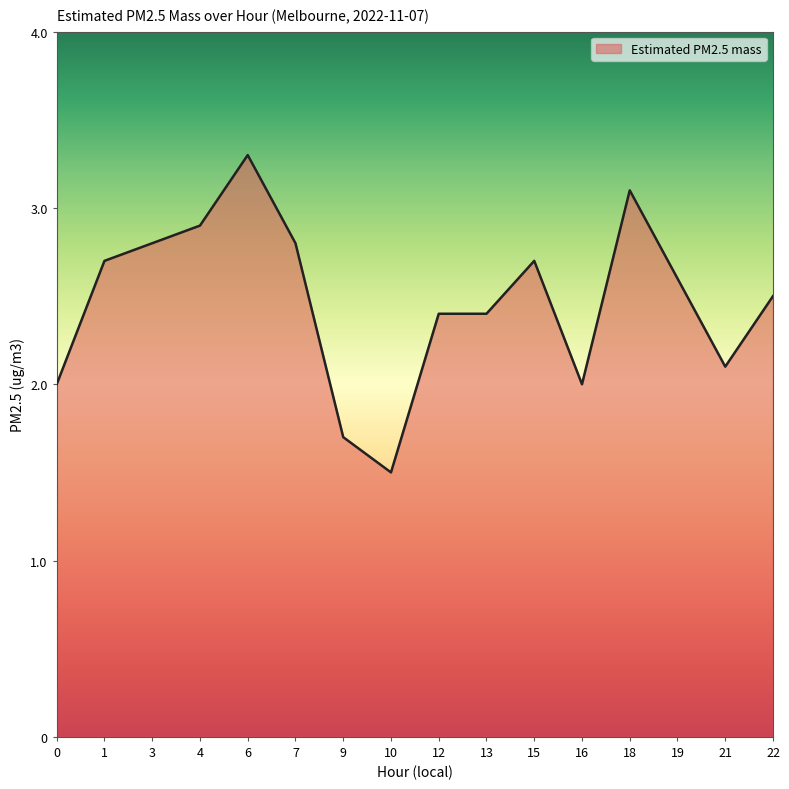

What is the difference between the maximum and second lowest values?

1.6